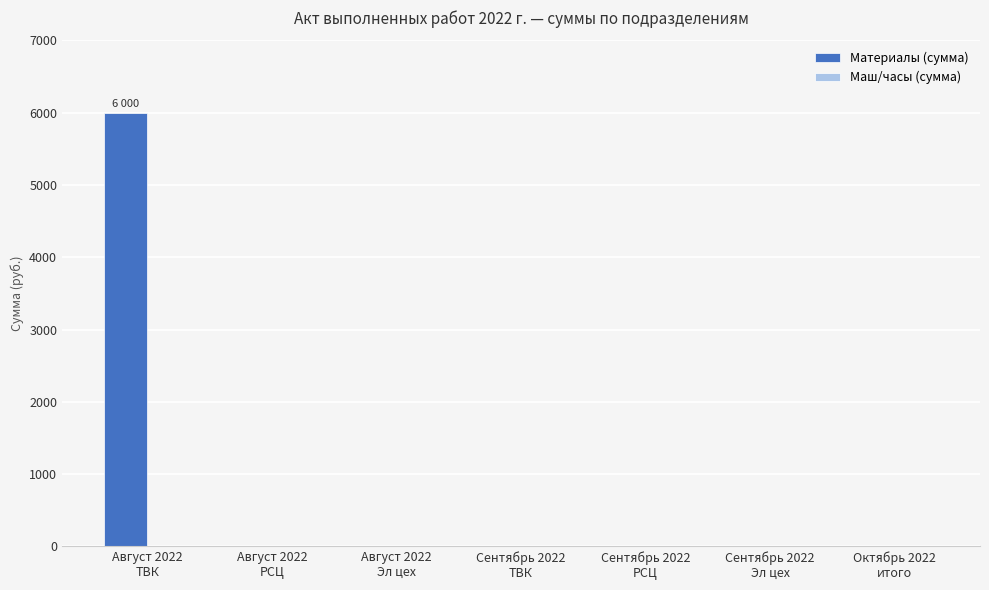

What is the greatest value displayed?

6000